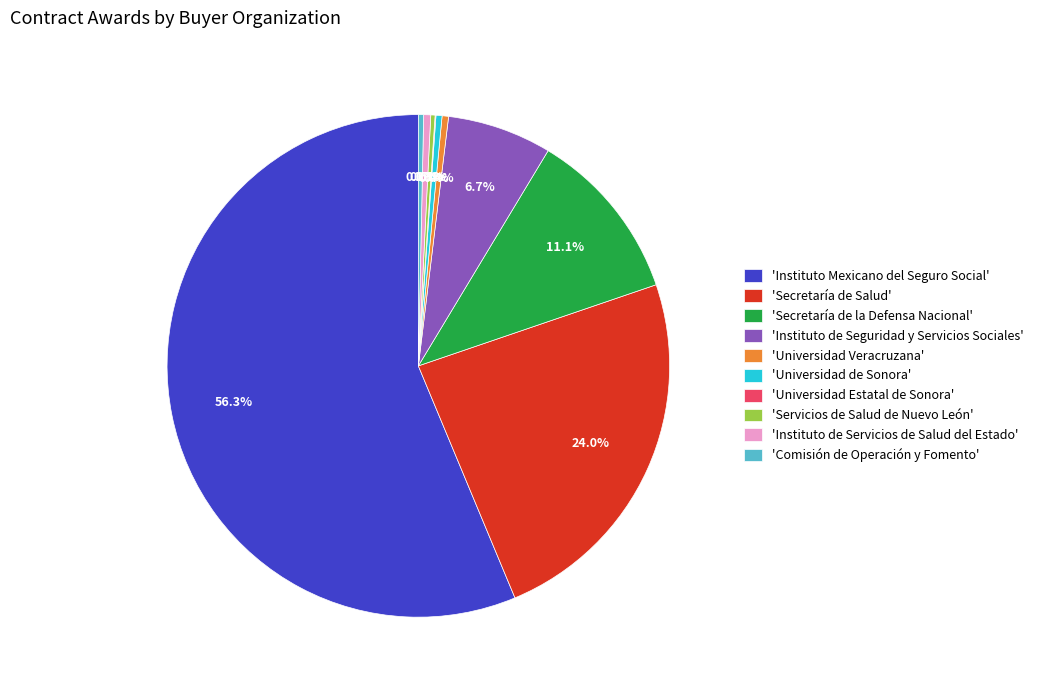

Approximately how many times larger is the value at 'Instituto Mexicano del Seguro Social' compared to 'Comisión de Operación y Fomento'?

166.4